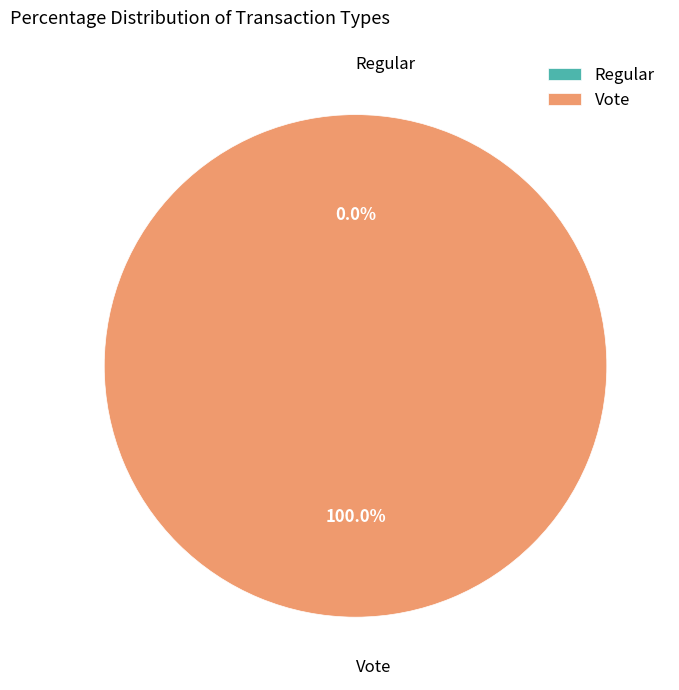

To the nearest percent, what is the average slice percentage?

50%